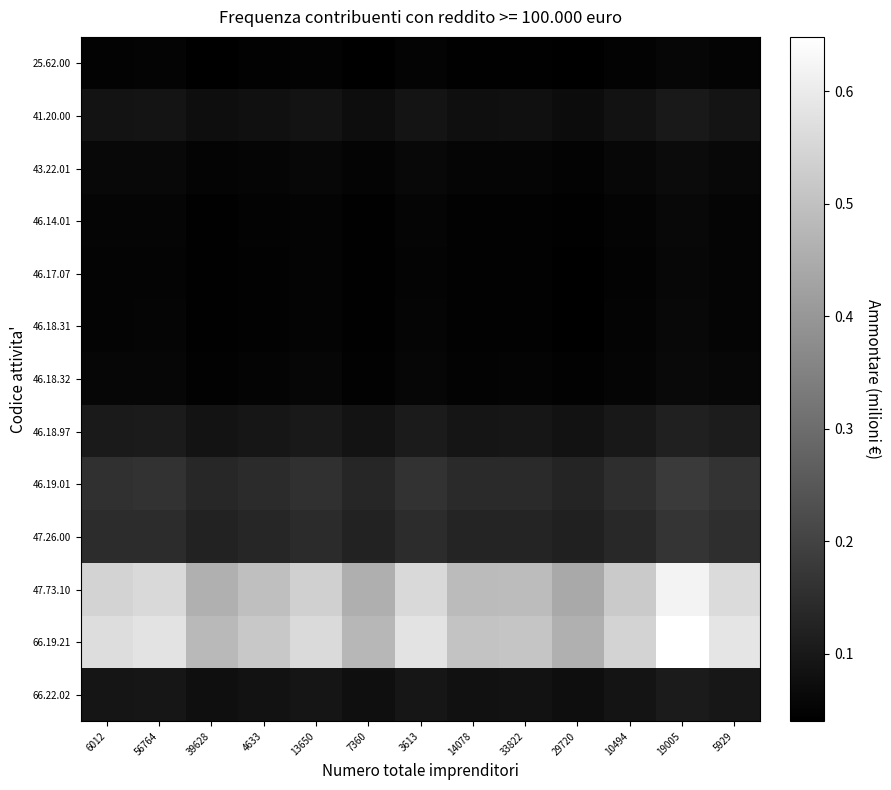

Rank the series by their maximum value, from lowest to highest.

25.62.00, 46.17.07, 46.18.31, 46.14.01, 46.18.32, 43.22.01, 41.20.00, 66.22.02, 46.18.97, 47.26.00, 46.19.01, 47.73.10, 66.19.21